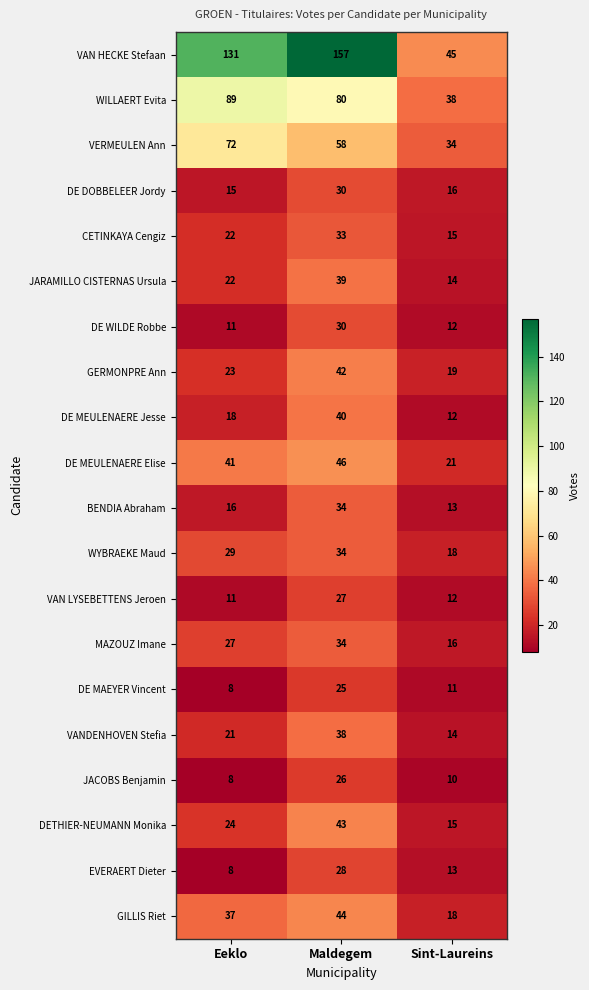

What is the difference between the maximum and minimum values in the MAZOUZ Imane series?

18